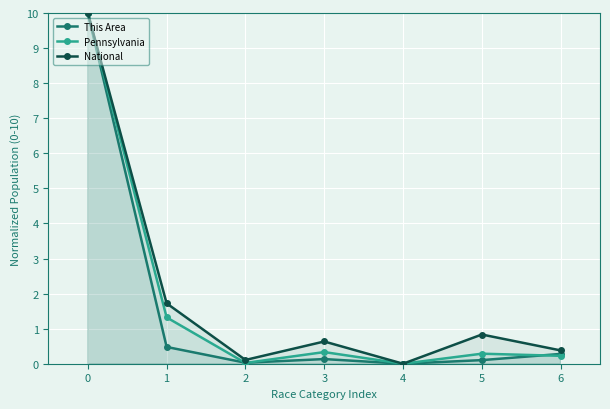

Is the value of National at 0 greater than the value of Pennsylvania at 1?

Yes